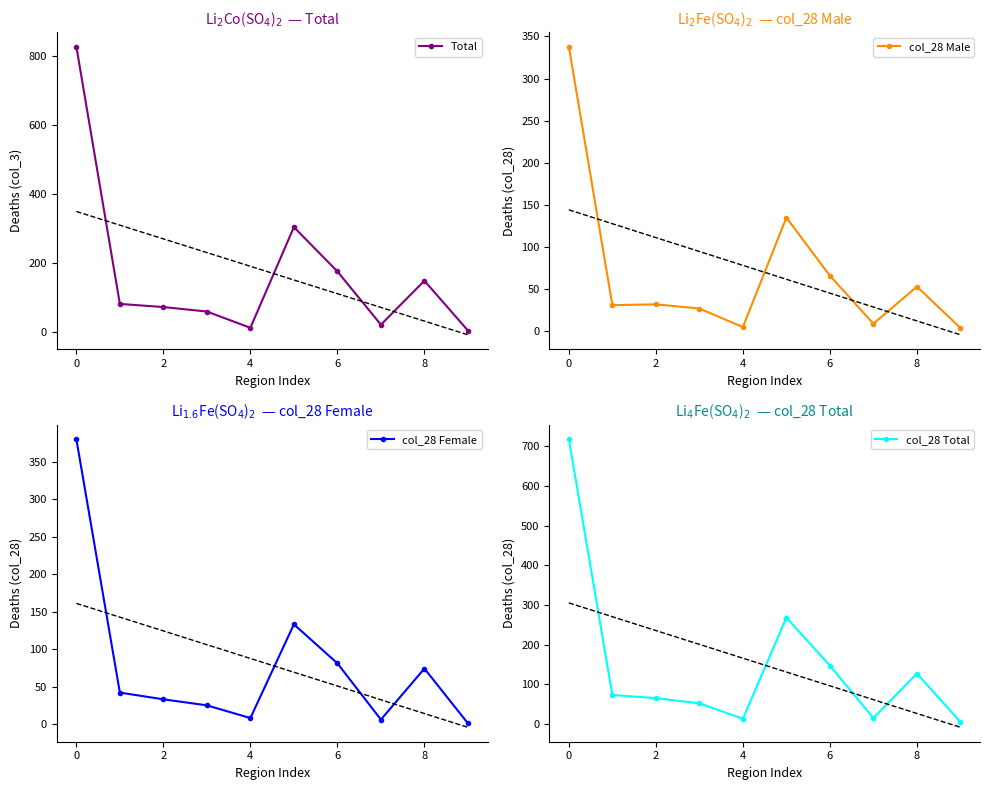

True or false: col_28 Total has more than 0 interior local peaks.

True